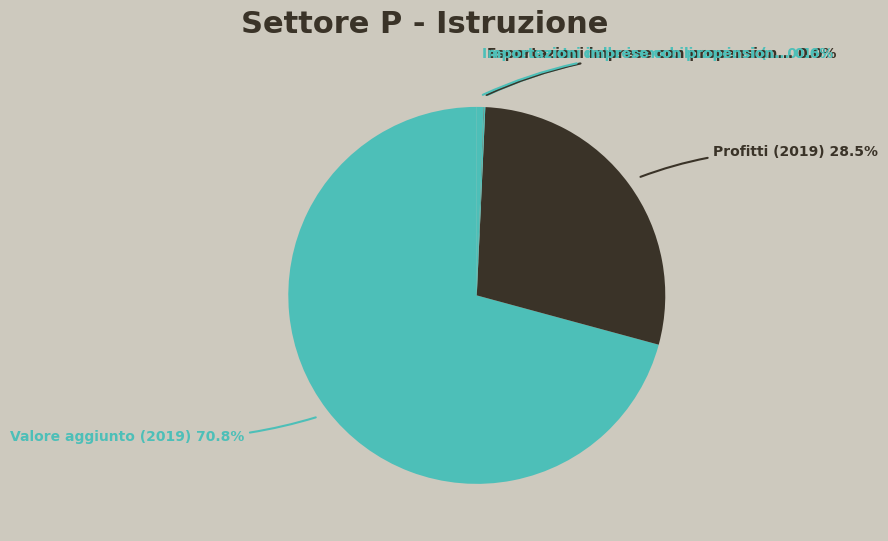

Which category accounts for the majority?

Valore aggiunto (2019)